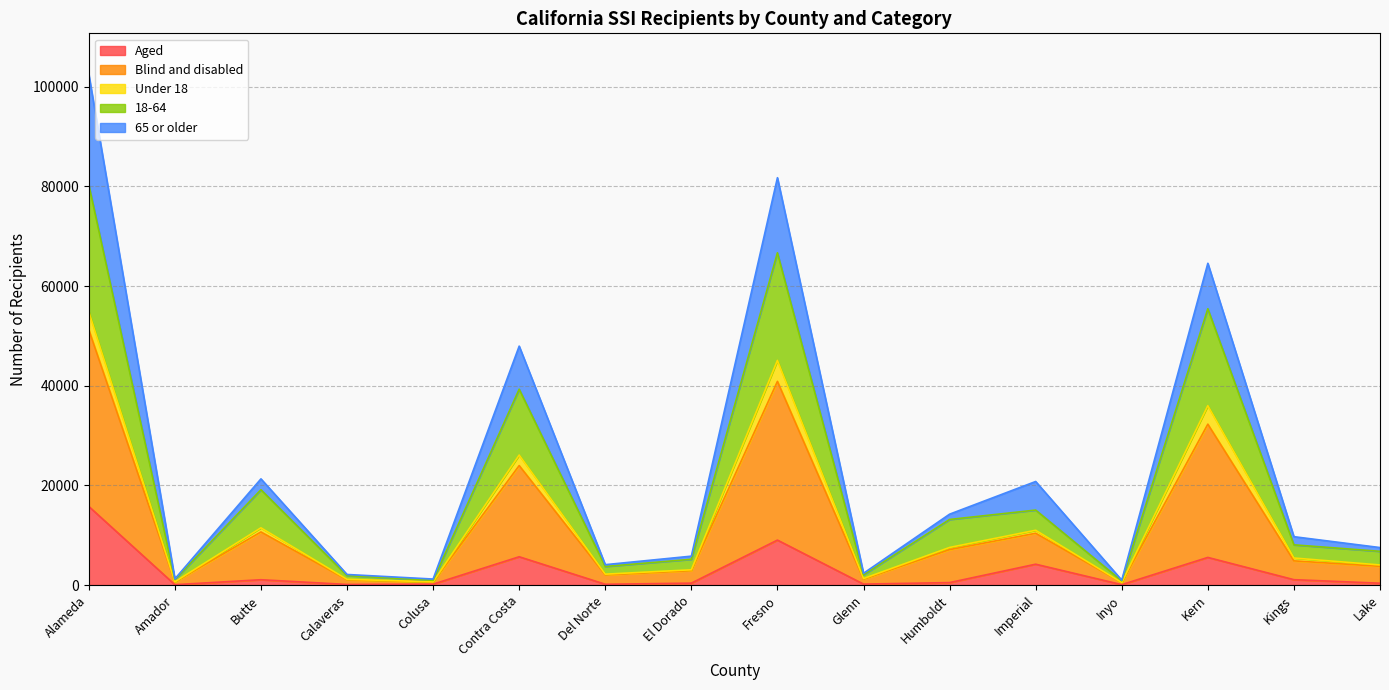

List the labels in order of Blind and disabled value, largest first.

Alameda, Fresno, Kern, Contra Costa, Butte, Imperial, Humboldt, Kings, Lake, El Dorado, Del Norte, Glenn, Calaveras, Amador, Colusa, Inyo